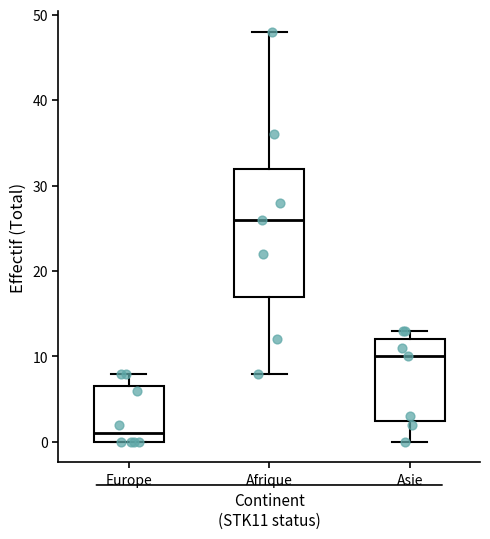

Reading left to right, transcribe this box plot: for each box, give where its median line is, the range the box spans, and where its two whiskers end, as read against the y-axis. The values are not printed on the chart, so give them approximately, as read against the axis.

Europe: median 1, box 0 to 7, whiskers 0 to 8
Afrique: median 26, box 17 to 32, whiskers 8 to 48
Asie: median 10, box 3 to 12, whiskers 0 to 13